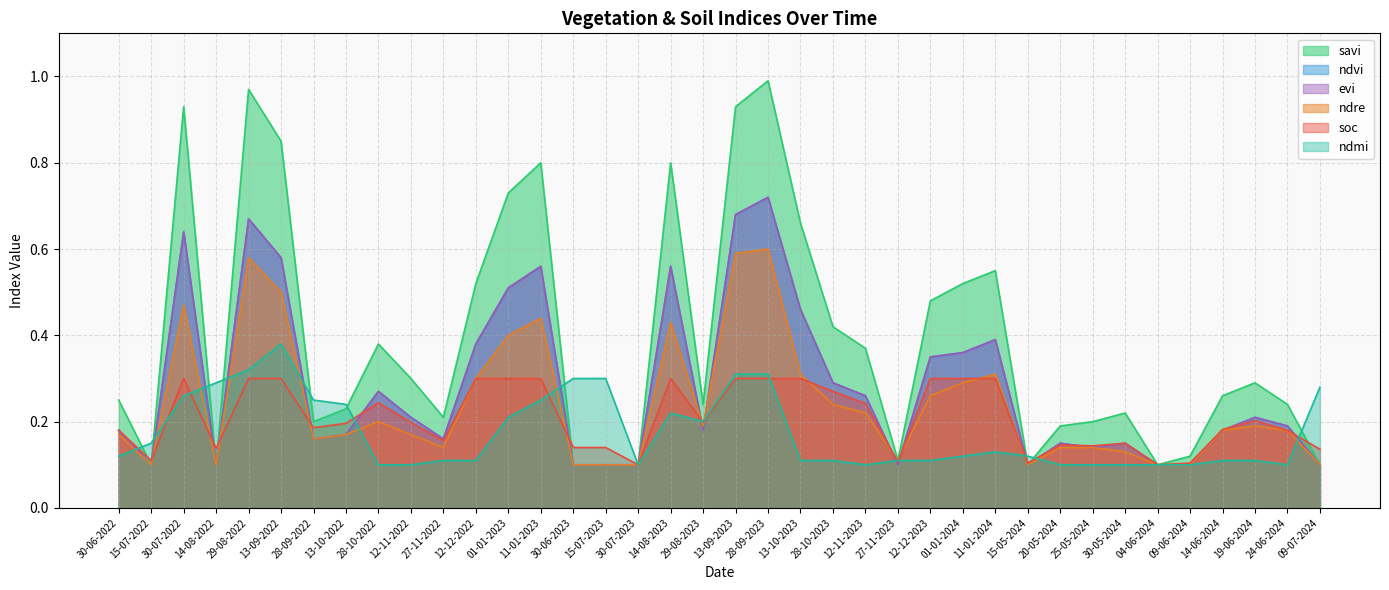

Which category has the highest value in the ndmi series?

13-09-2022